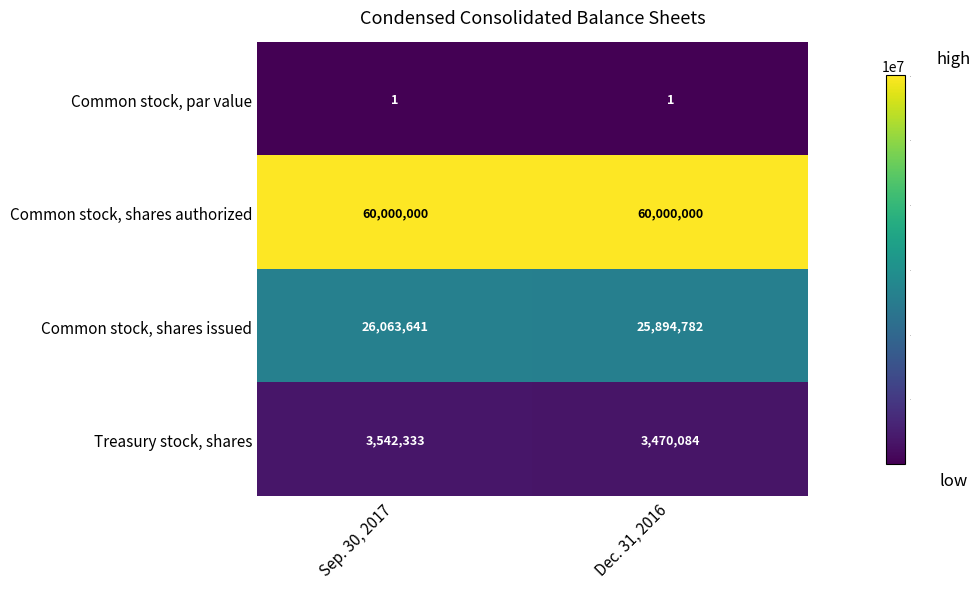

Reading left to right, what are all the values shown in this chart?

Common stock, par value: Sep. 30, 2017=1	Dec. 31, 2016=1
Common stock, shares authorized: Sep. 30, 2017=60000000	Dec. 31, 2016=60000000
Common stock, shares issued: Sep. 30, 2017=26063641	Dec. 31, 2016=25894782
Treasury stock, shares: Sep. 30, 2017=3542333	Dec. 31, 2016=3470084